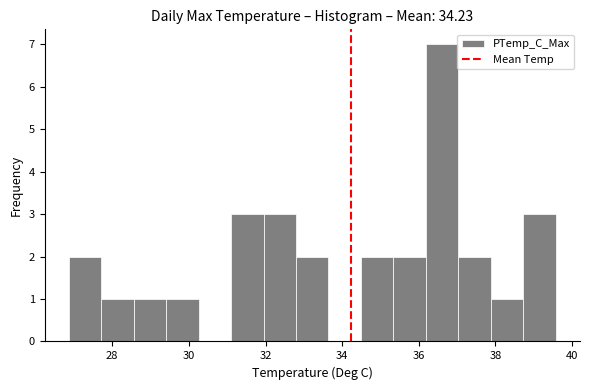

Reading left to right, list every bar in this chart as the range it spans on the x-axis followed by its height. Neither the bar edges nor the heights are printed on the chart, so give them approximately, as read against the axes.

26.8 to 27.8: 2
27.8 to 28.6: 1
28.6 to 29.4: 1
29.4 to 30.2: 1
30.2 to 31.2: 0
31.2 to 32.0: 3
32.0 to 32.8: 3
32.8 to 33.6: 2
33.6 to 34.4: 0
34.4 to 35.4: 2
35.4 to 36.2: 2
36.2 to 37.0: 7
37.0 to 37.8: 2
37.8 to 38.8: 1
38.8 to 39.6: 3